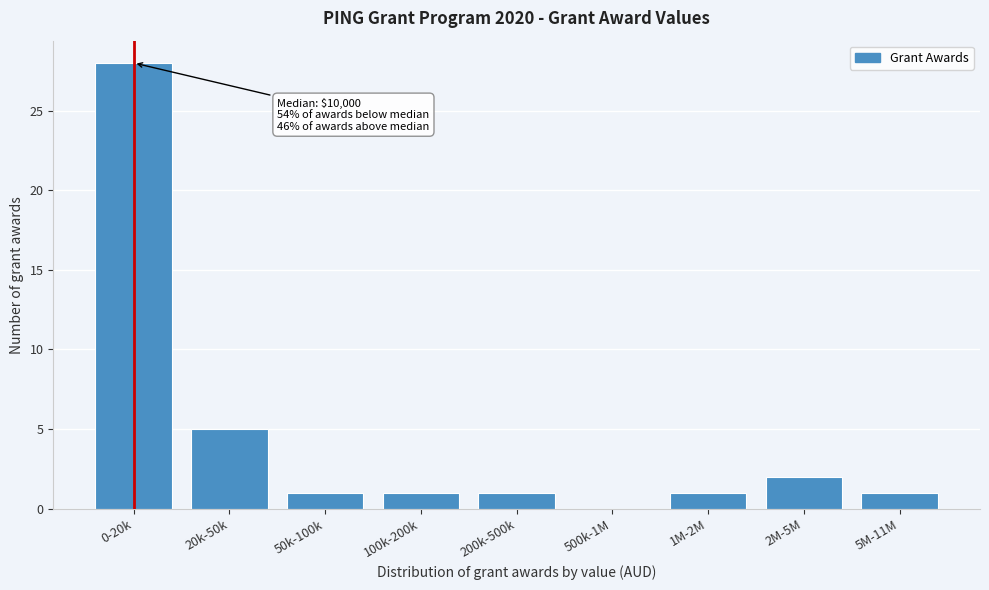

Reading left to right, list all the values displayed in this chart.

0-20k=28	20k-50k=5	50k-100k=1	100k-200k=1	200k-500k=1	500k-1M=0	1M-2M=1	2M-5M=2	5M-11M=1